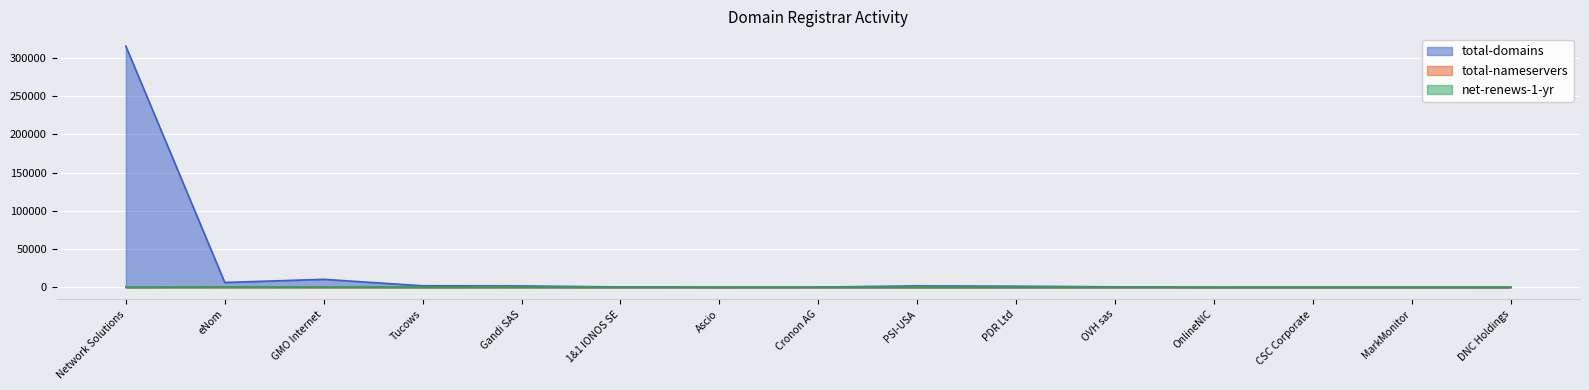

What is the spread (max minus min) of values at OnlineNIC?

75